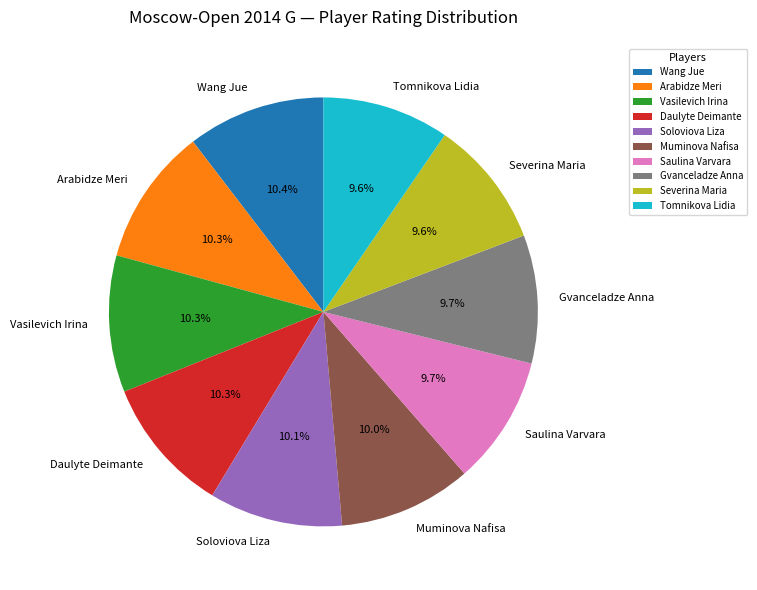

What percentage do Daulyte Deimante and Muminova Nafisa together represent?

20.3%